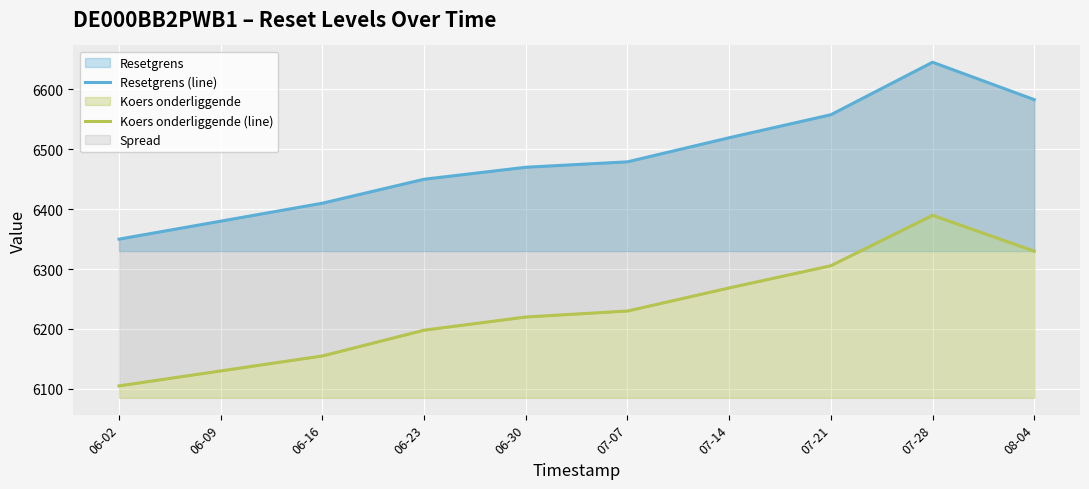

True or false: Resetgrens (line) and Koers onderliggende (line) cross at least once.

False